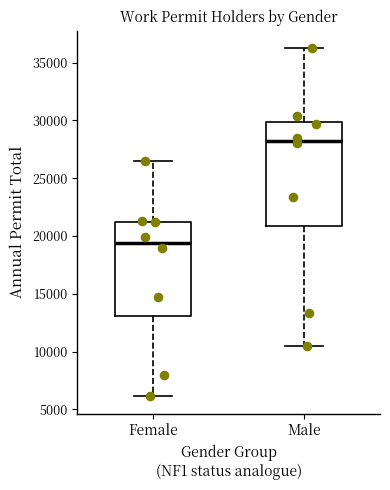

Which box's median line is the lowest?

Female